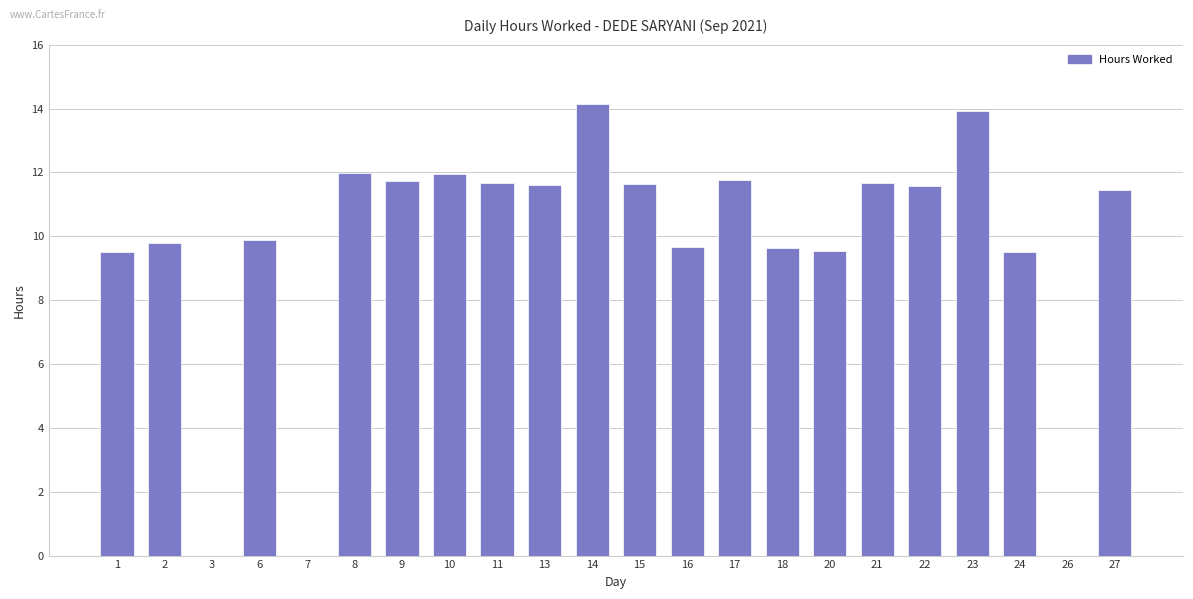

What is the change in value from 6 to 21?

+1.8